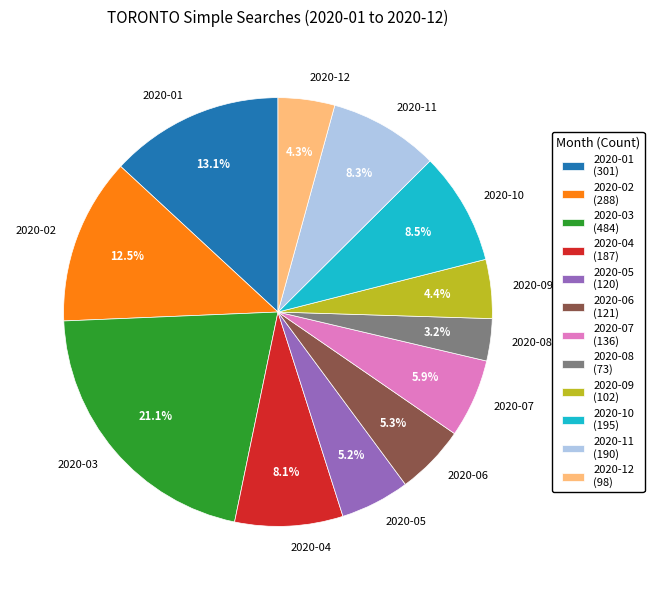

To the nearest percent, what is the difference between the largest and smallest slice percentages?

18%